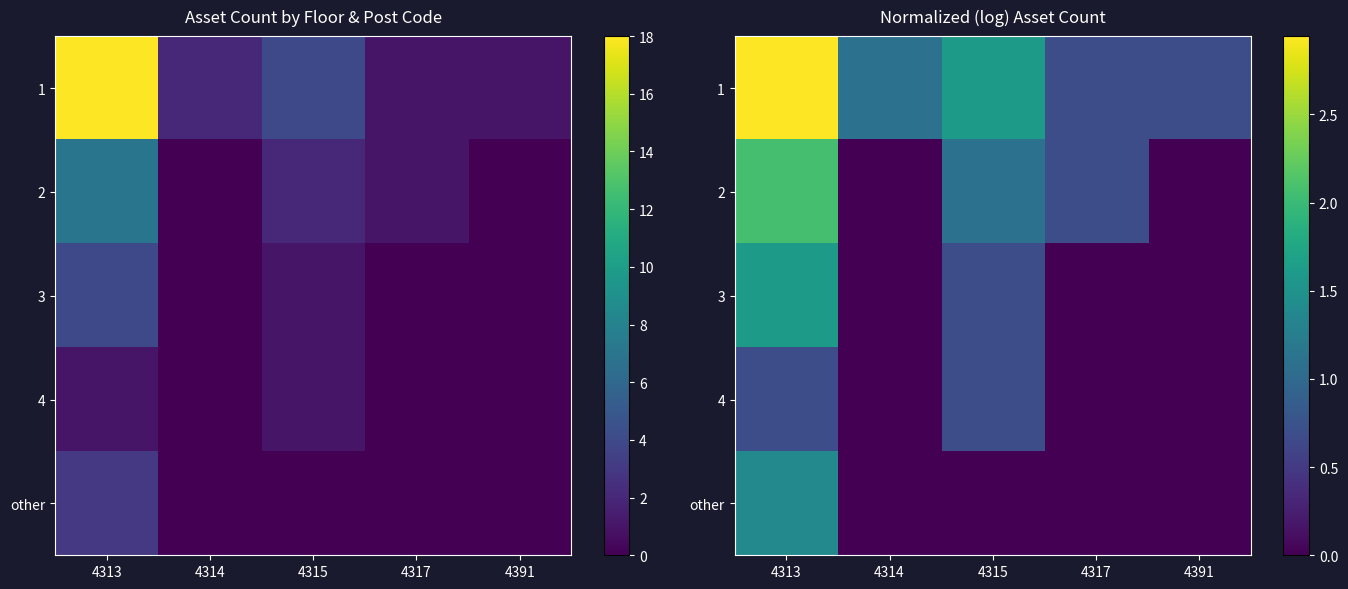

What is the total value across all series at 4313?

8.7